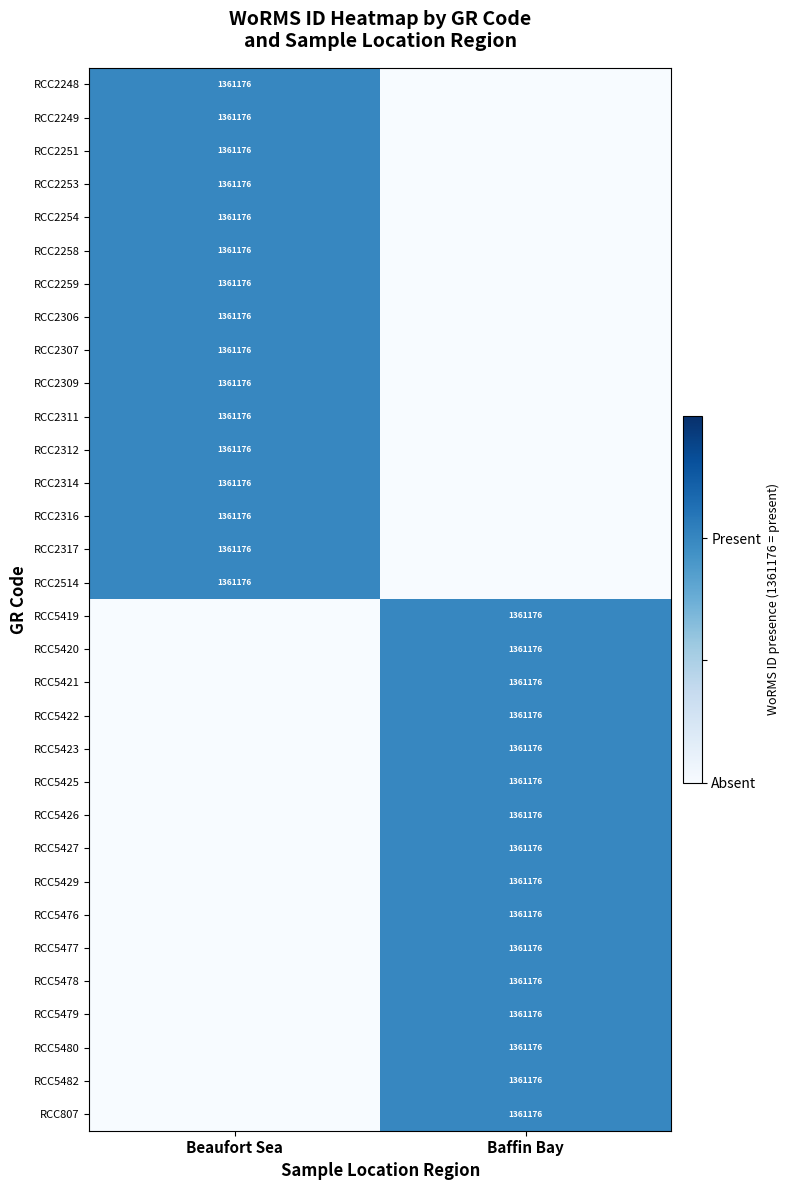

The value of RCC2251 at Beaufort Sea is 1361176. True or false?

True